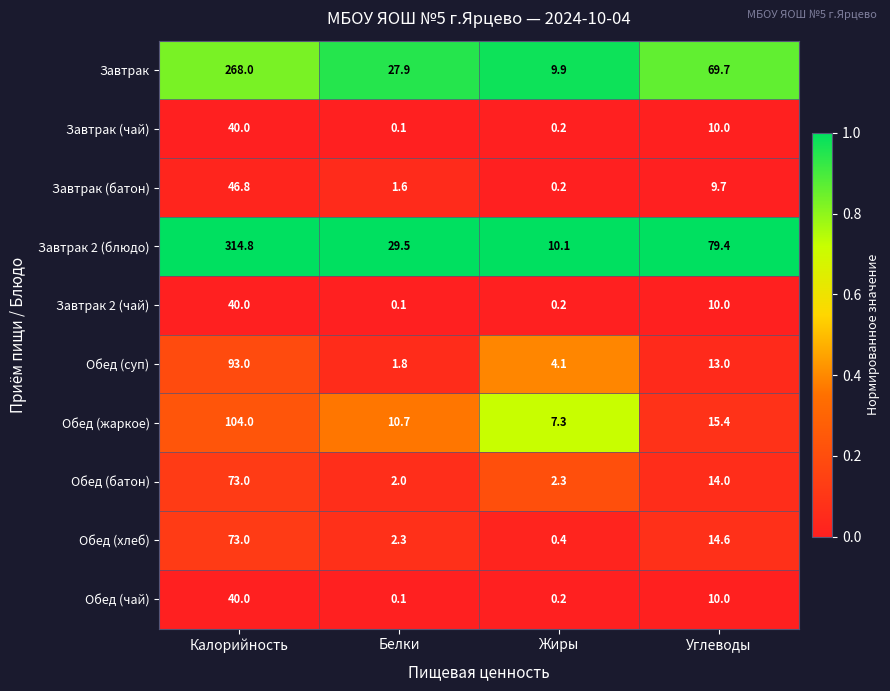

Which series has the largest range (max minus min)?

Завтрак 2 (блюдо)